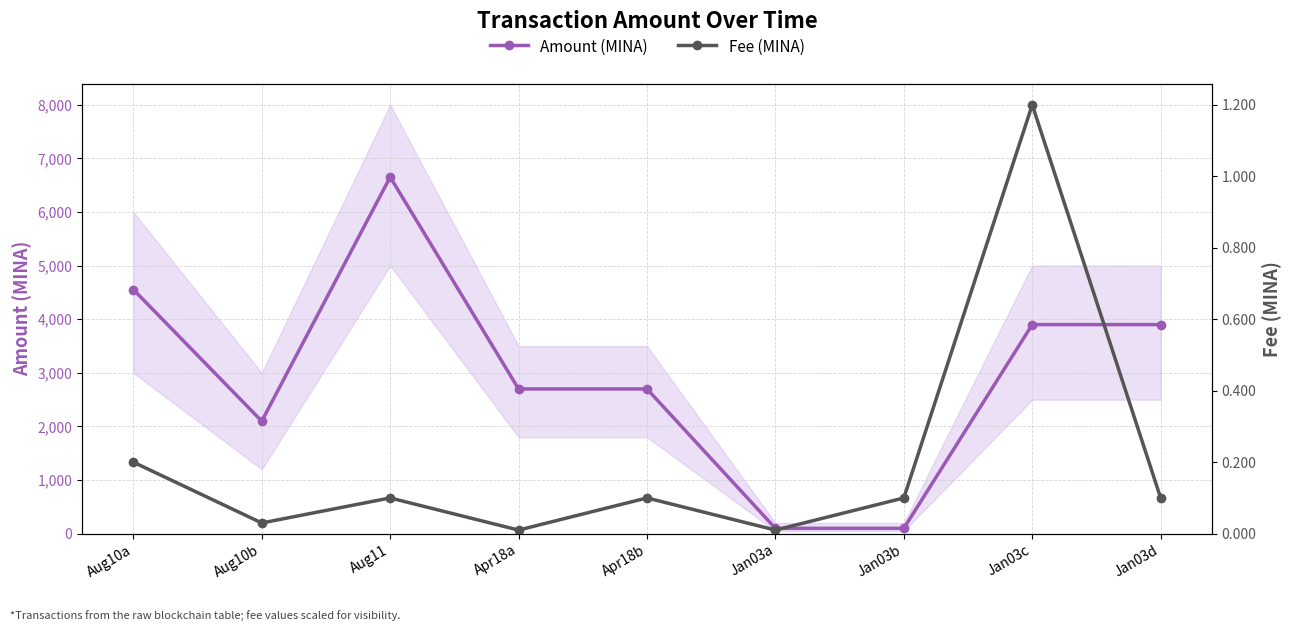

Which series changed the most between Apr18a and Jan03a?

Amount (MINA)